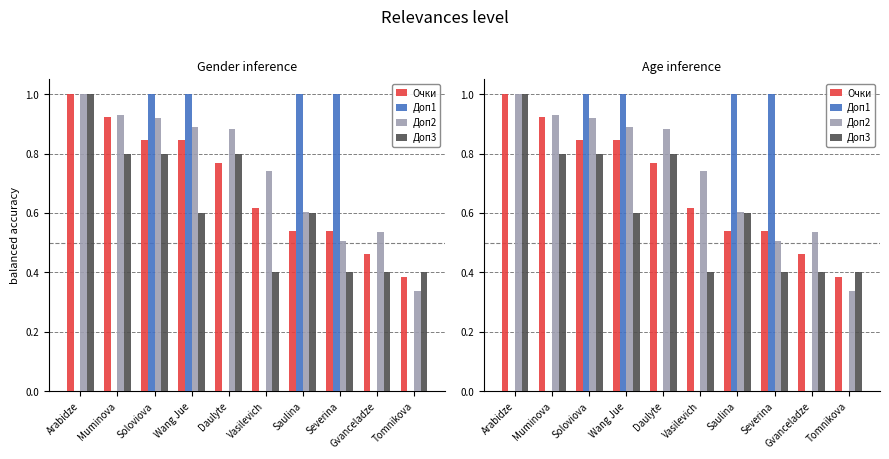

At how many categories does at least one series exceed 0?

10